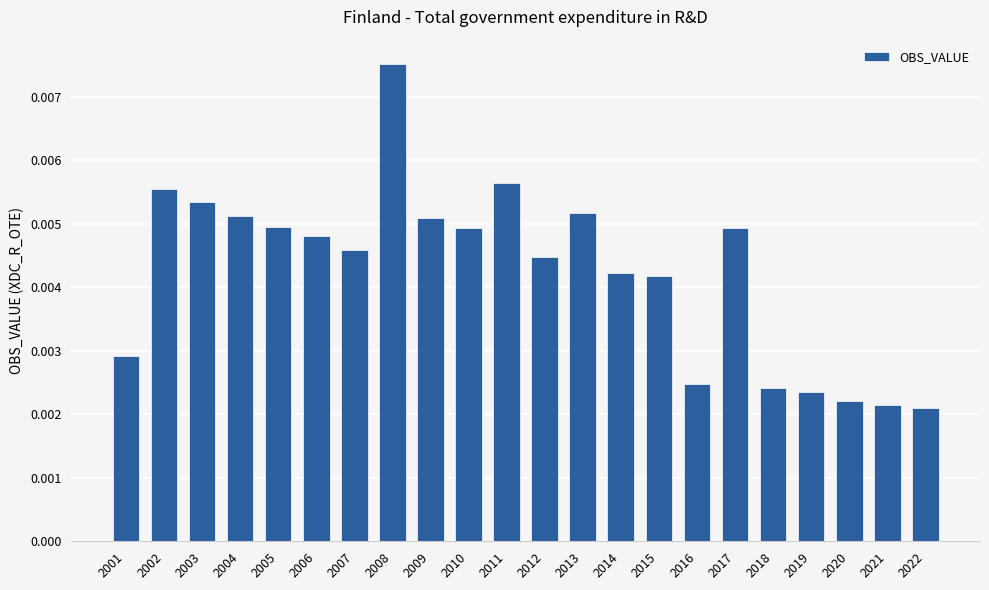

At which category does the chart reach its peak across all series?

2008